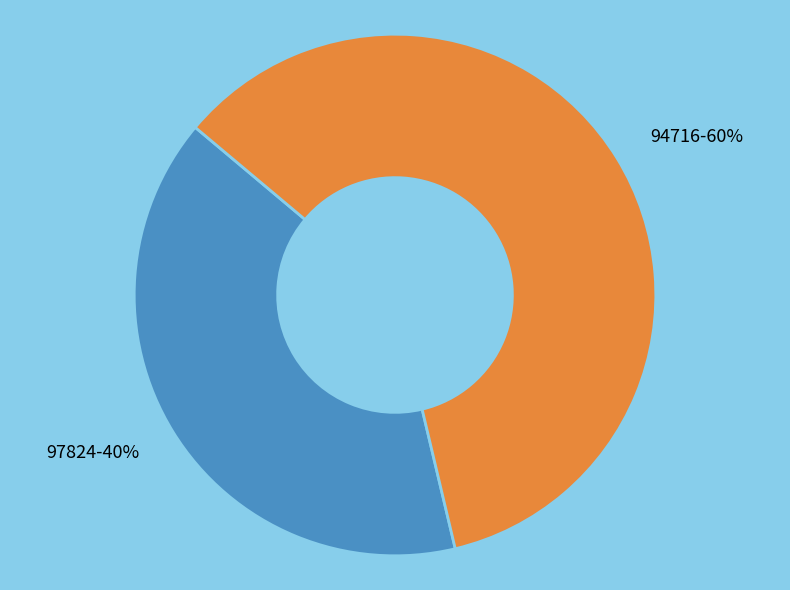

Rank the categories by value from lowest to highest.

97824, 94716